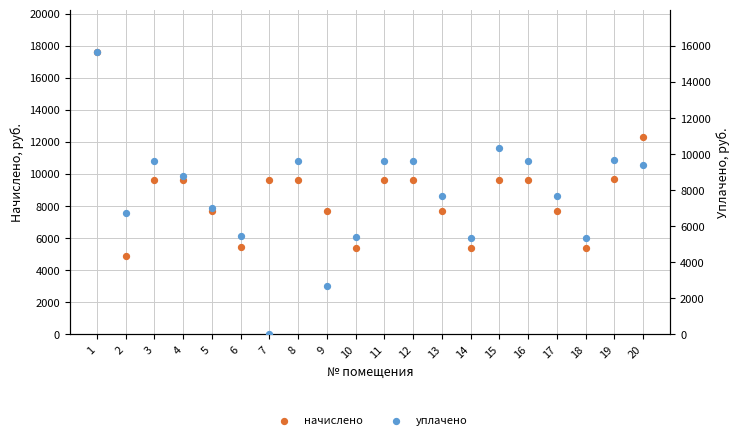

Which series has the widest spread of Y values?

уплачено